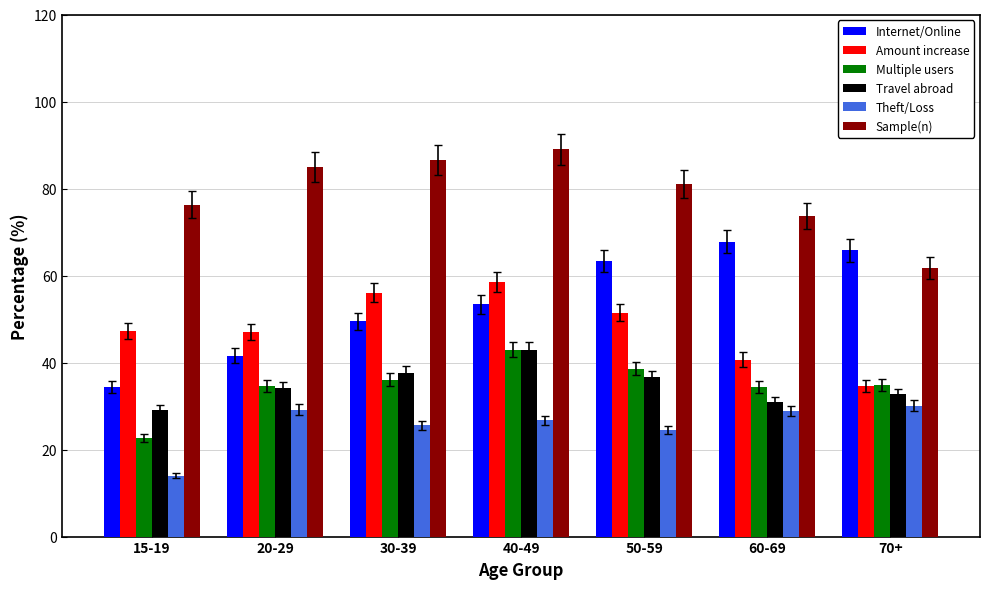

At which category is the sum across all series the highest?

40-49